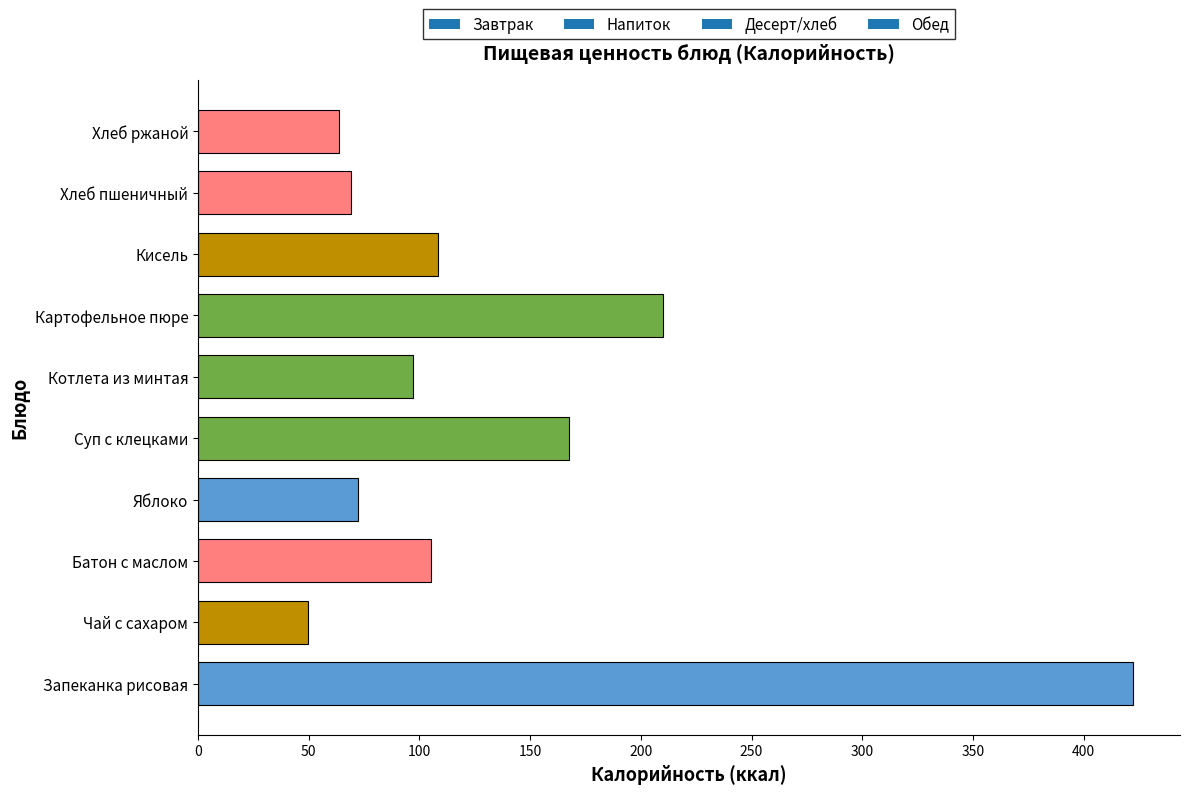

Reading top to bottom, what are all the values shown in this chart?

63.5	69.3	108.2	210.0	97.0	167.4	72.3	105.1	49.7	422.4